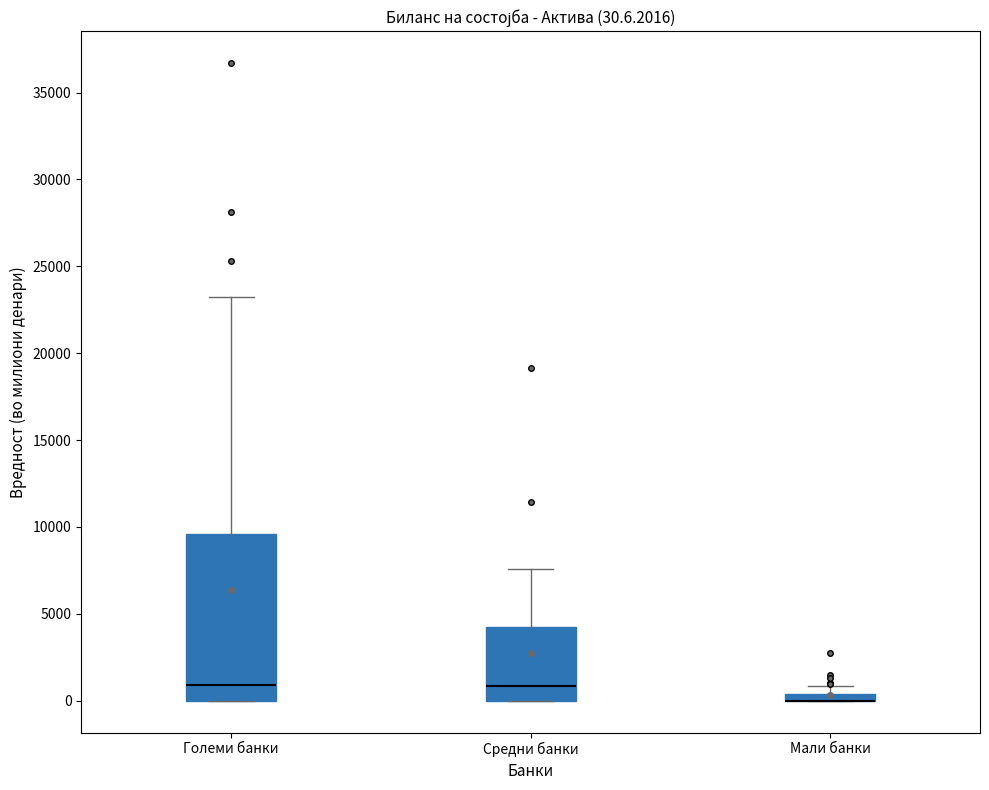

Comparing the boxes themselves (not the whiskers), which one is the tallest?

Големи банки